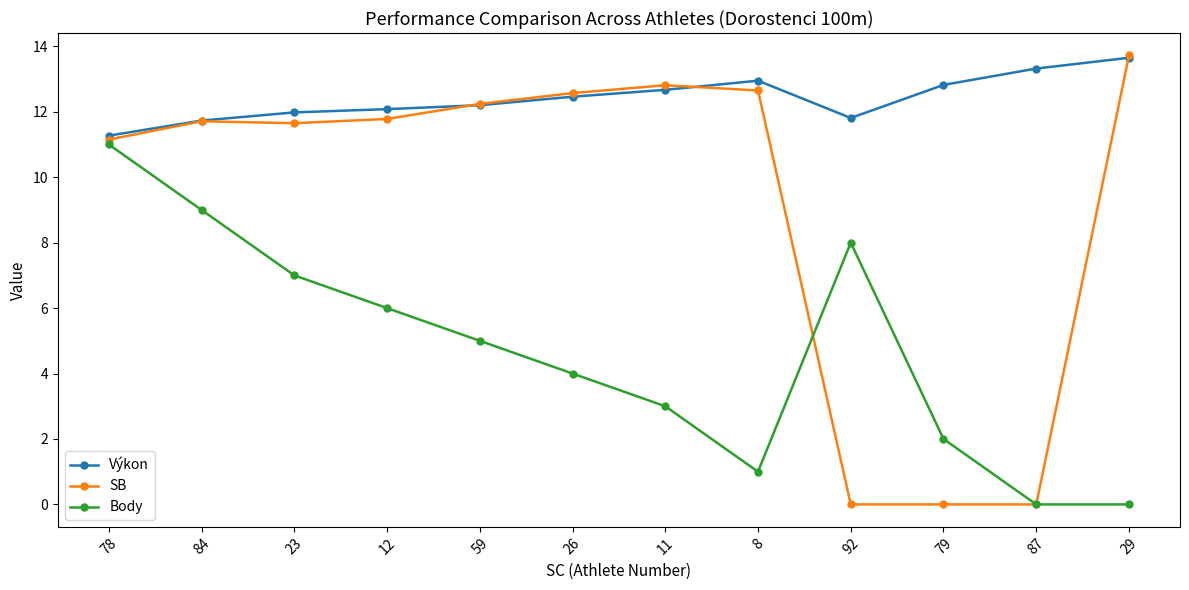

What is the difference between the maximum and second lowest values in the SB series?

13.7